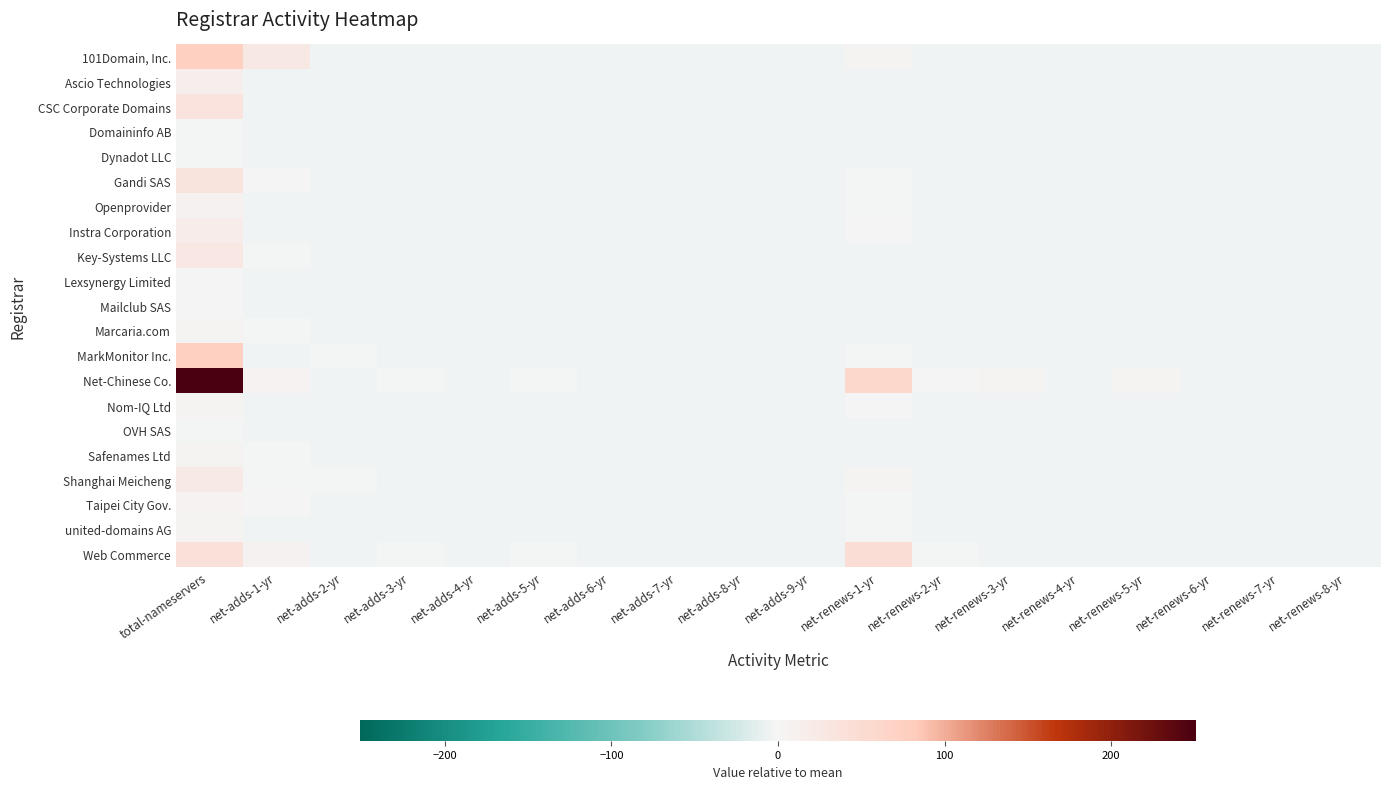

How many data points does each series have?

18